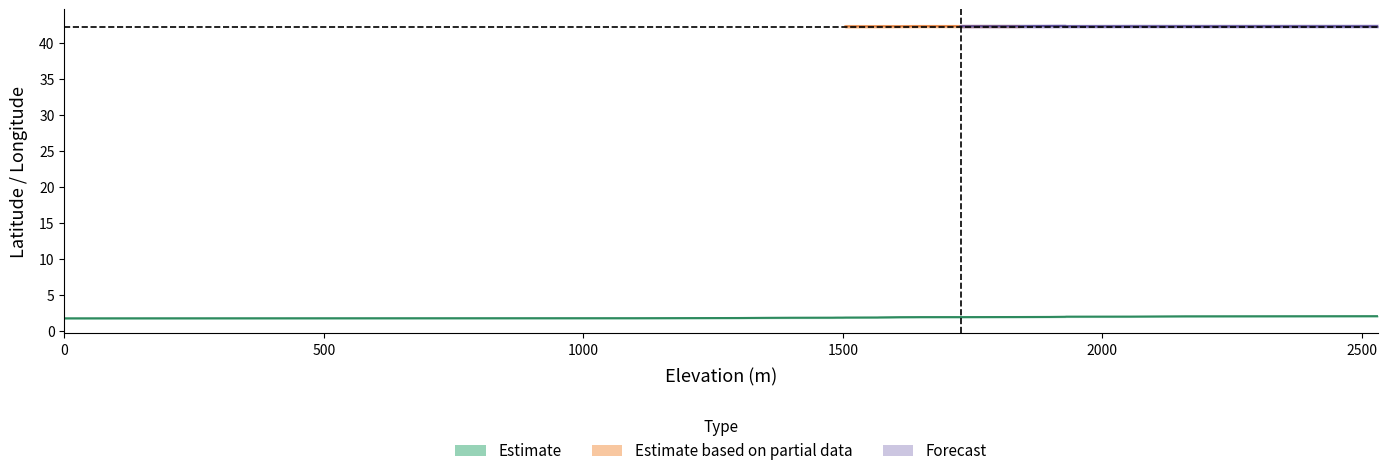

Does the chart display data point markers on the line(s)?

No